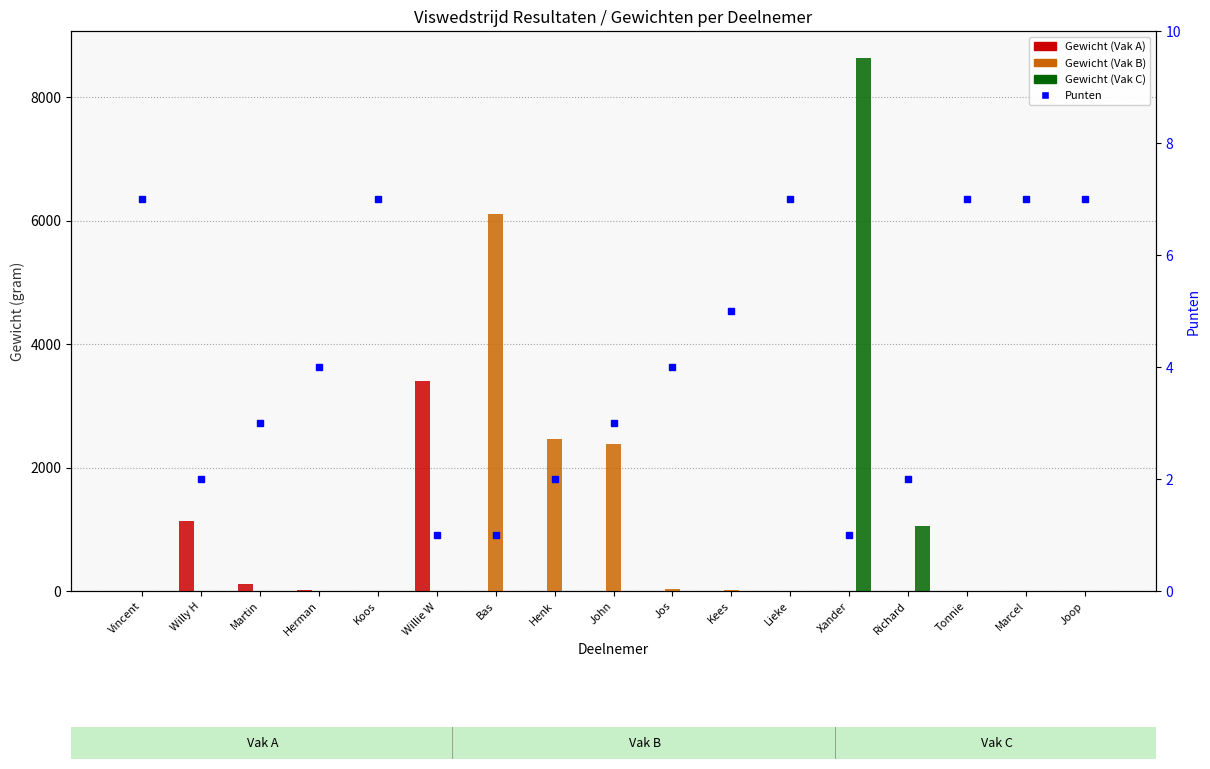

What is the difference between the Gewicht (Vak C) values at Joop and Xander?

8640